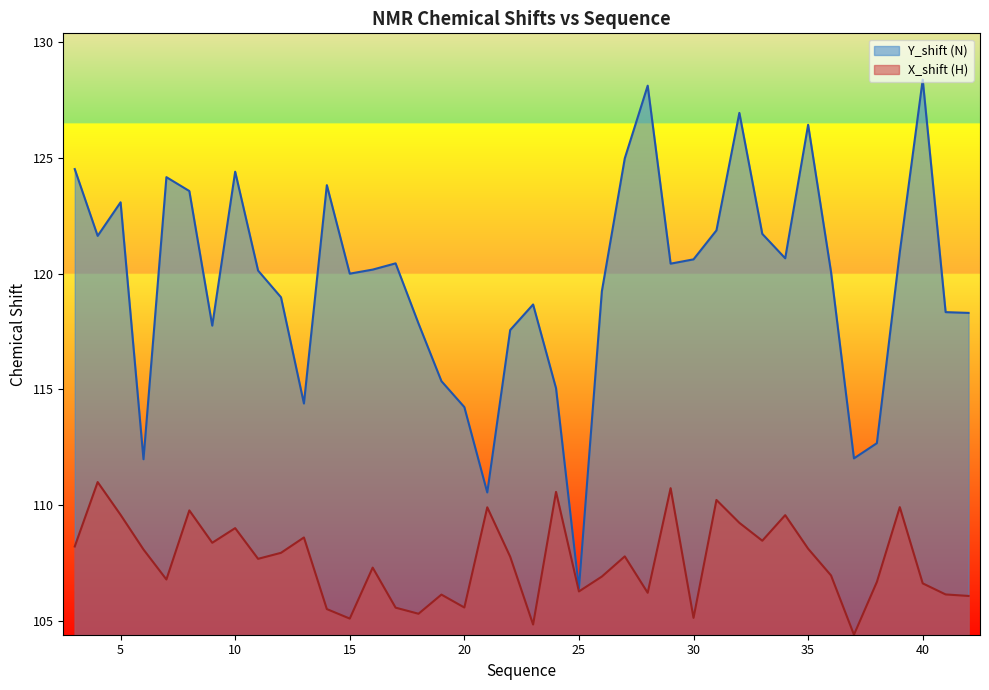

Is the value of X_shift at 35 greater than the value of Y_shift at 28?

No